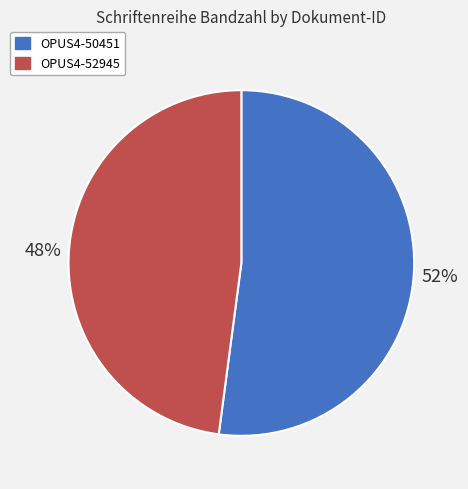

To the nearest percent, what percentage of the pie is OPUS4-50451?

52%